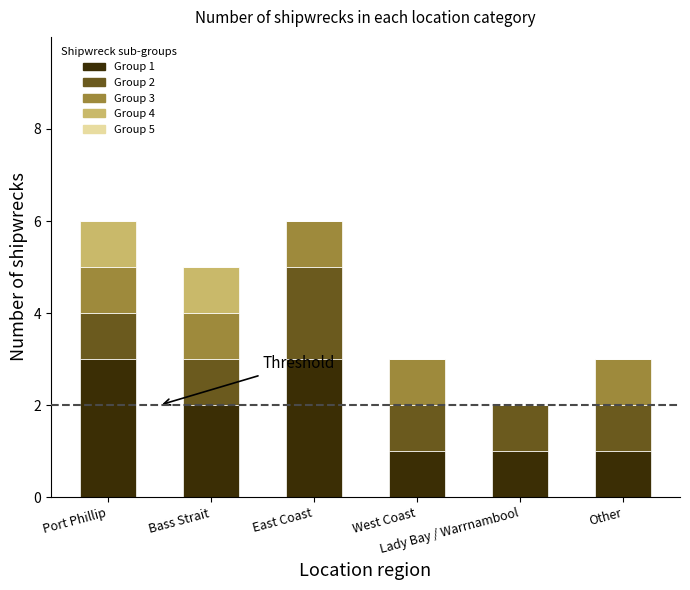

Count the number of data series in this chart.

4